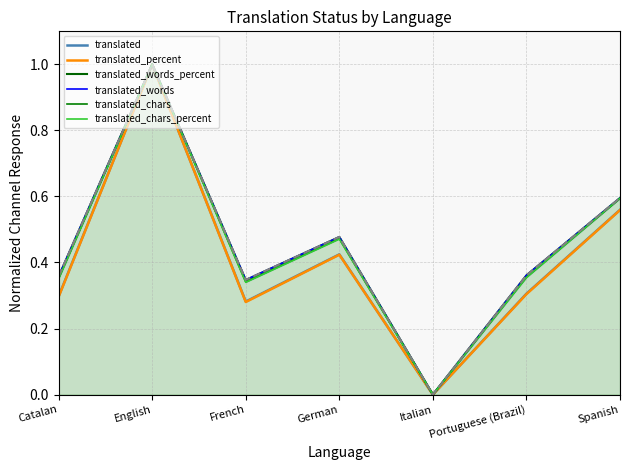

True or false: translated_words_percent and translated intersect in this chart.

False